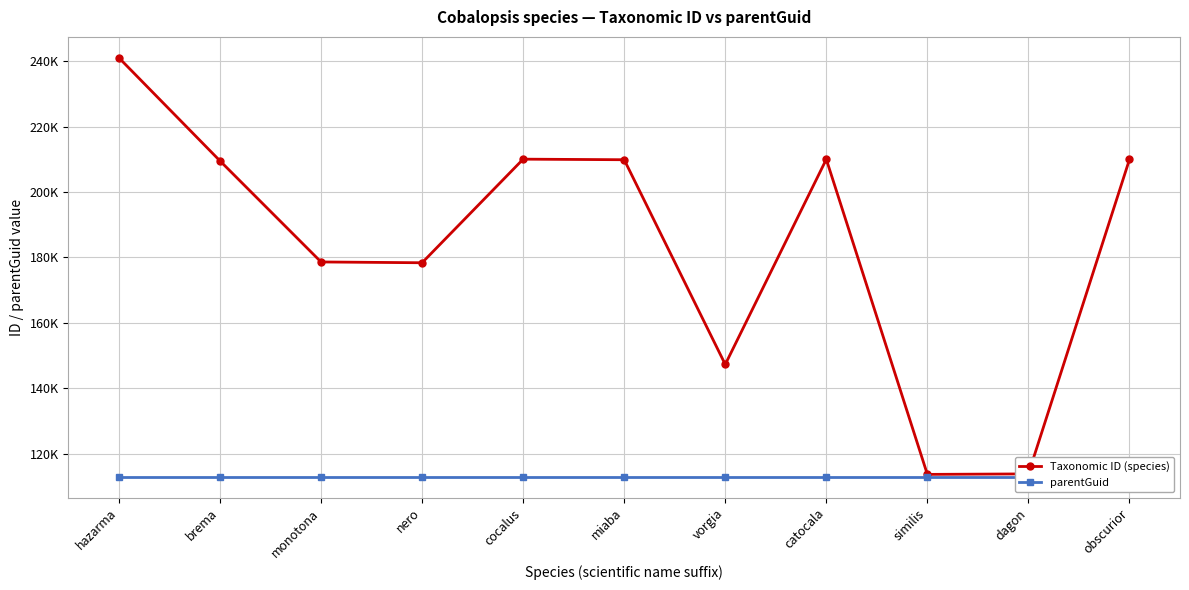

Which series changed the most between nero and cocalus?

Taxonomic ID (species)